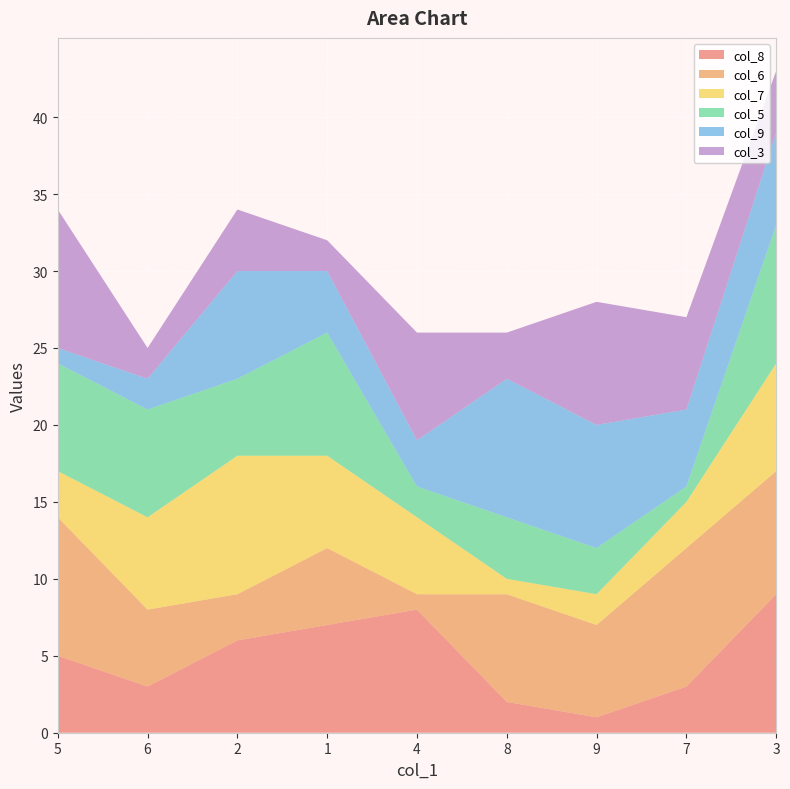

Reading left to right, what are all the values shown in this chart?

col_8: 5	3	6	7	8	2	1	3	9
col_6: 9	5	3	5	1	7	6	9	8
col_7: 3	6	9	6	5	1	2	3	7
col_5: 7	7	5	8	2	4	3	1	9
col_9: 1	2	7	4	3	9	8	5	6
col_3: 9	2	4	2	7	3	8	6	4